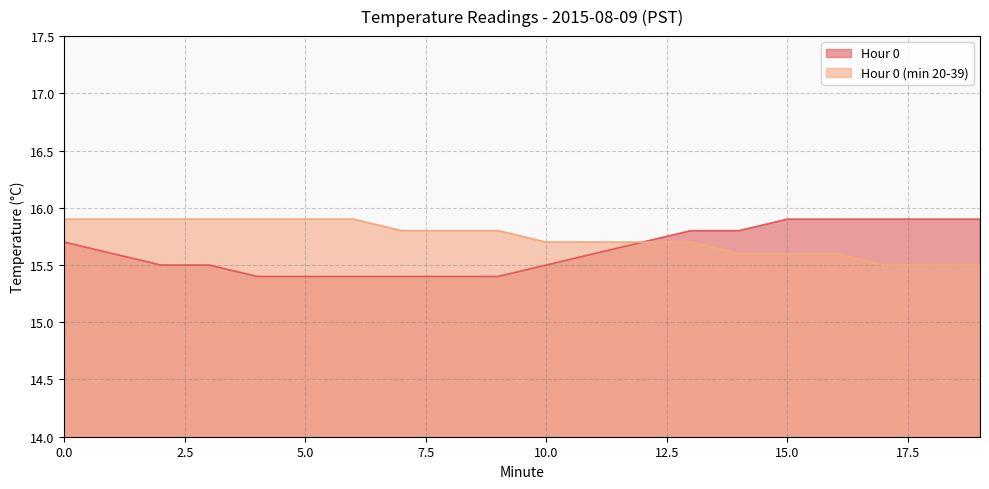

Reading left to right, what are all the values shown in this chart?

Hour 0: 0=15.7	1=15.6	2=15.5	3=15.5	4=15.4	5=15.4	6=15.4	7=15.4	8=15.4	9=15.4	10=15.5	11=15.6	12=15.7	13=15.8	14=15.8	15=15.9	16=15.9	17=15.9	18=15.9	19=15.9
Hour 0 (min 20-39): 0=15.9	1=15.9	2=15.9	3=15.9	4=15.9	5=15.9	6=15.9	7=15.8	8=15.8	9=15.8	10=15.7	11=15.7	12=15.7	13=15.7	14=15.6	15=15.6	16=15.6	17=15.5	18=15.5	19=15.5